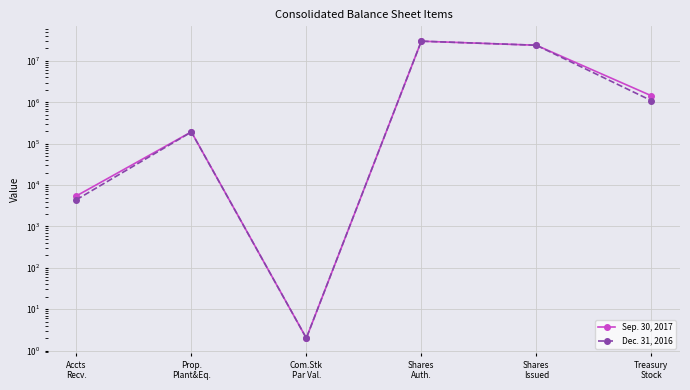

What is the label of the 6th point from the left?

Treasury
Stock